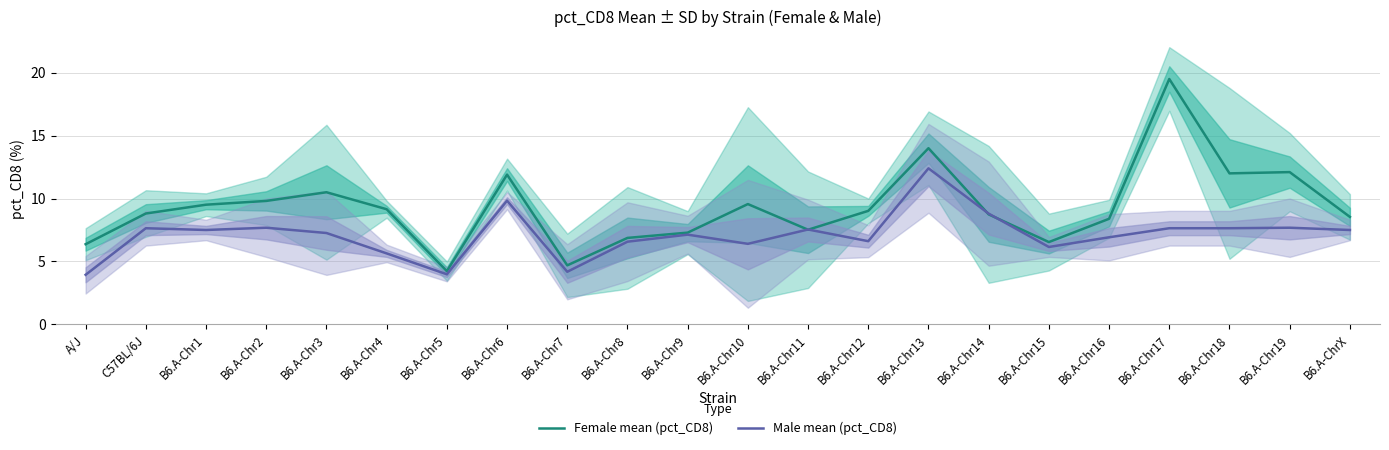

Where do Female mean (pct_CD8) and Male mean (pct_CD8) first cross each other?

B6.A-Chr10 and B6.A-Chr11